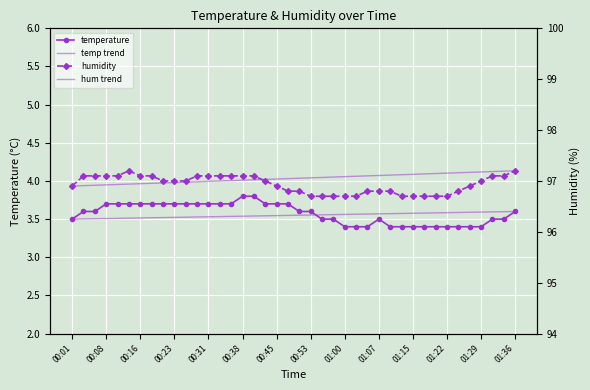

Count the number of data series in this chart.

2